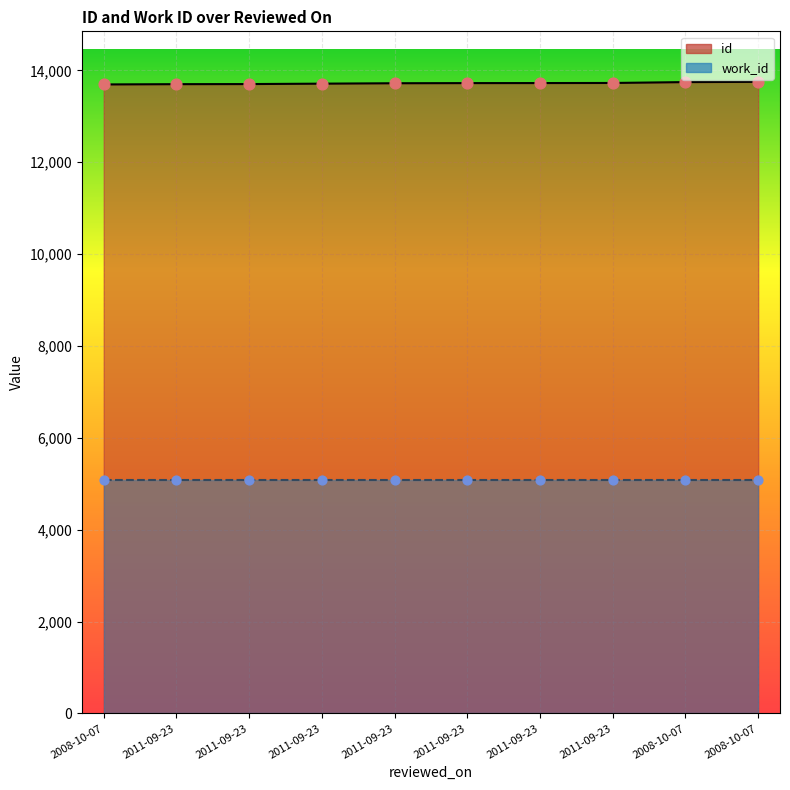

Which has a higher value, 2008-10-07 or 2011-09-23?

2008-10-07